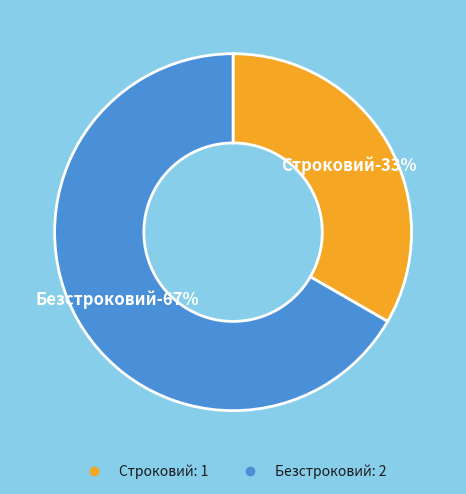

Which category has the biggest portion of the pie?

Безстроковий